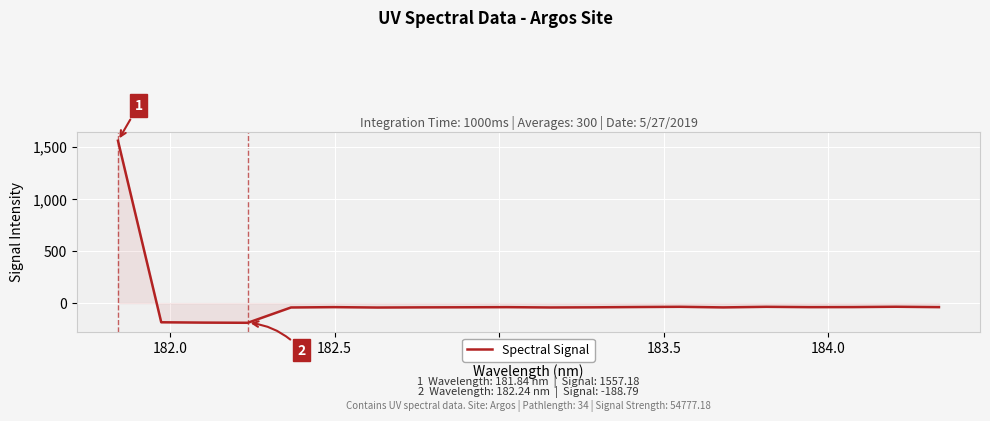

What is the smallest value displayed?

-188.8